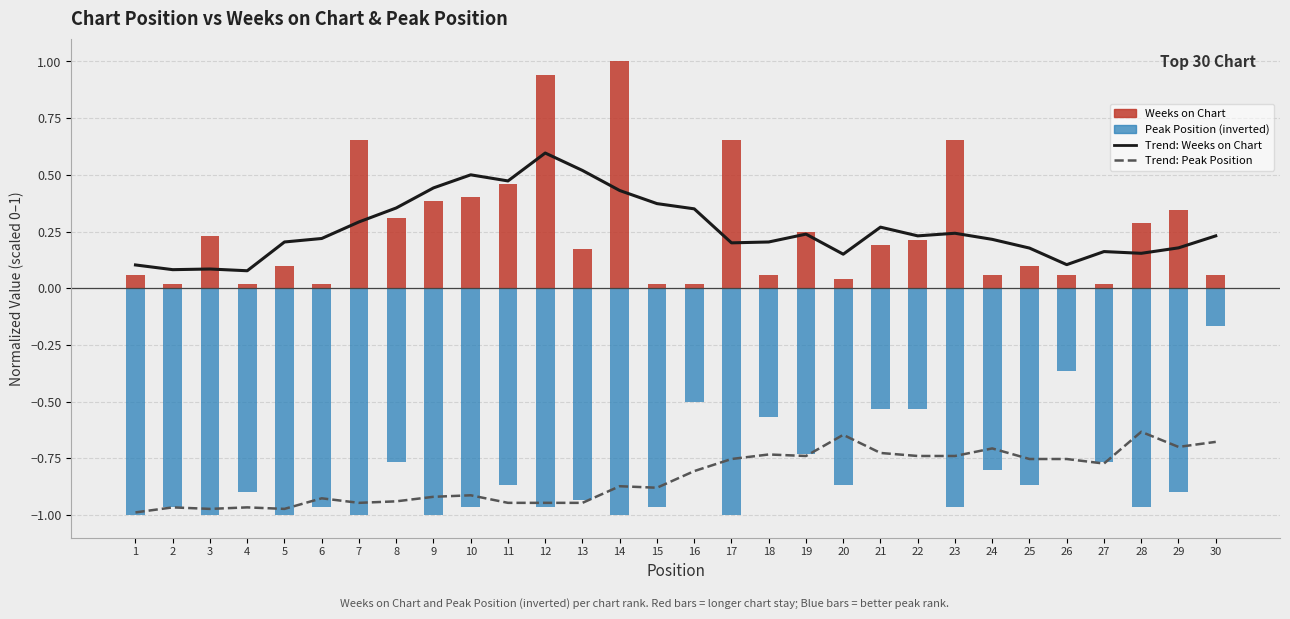

What is the difference between the maximum and minimum values in the Trend: Weeks on Chart series?

0.5